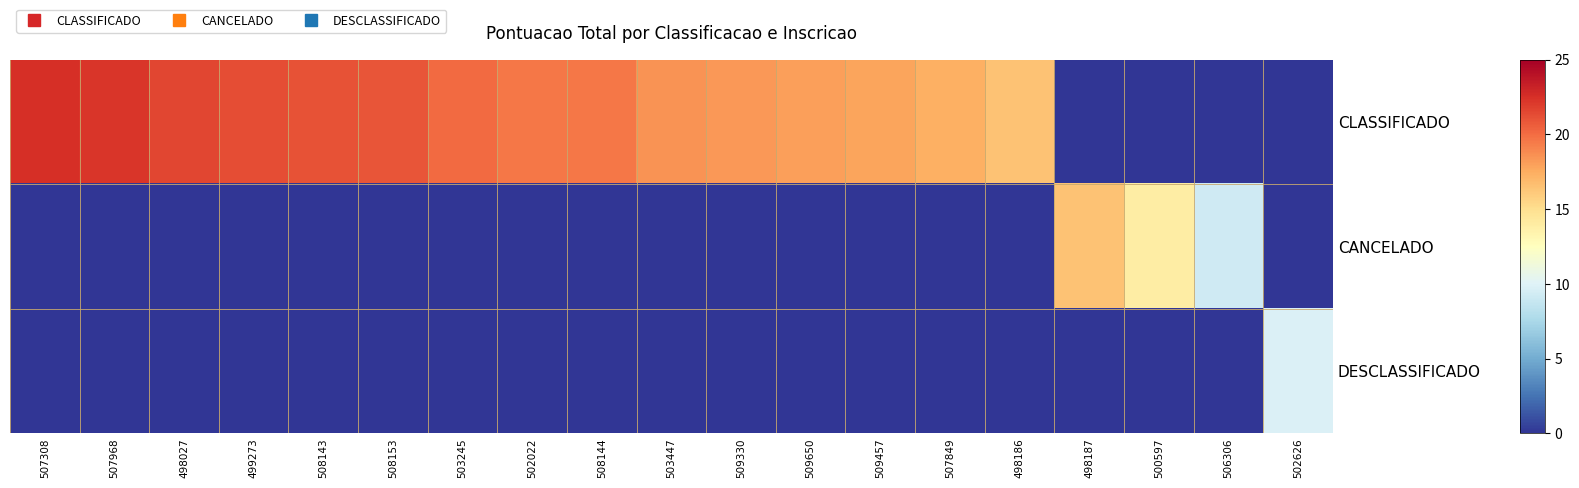

What is the total value across all series at 509650?

18.0